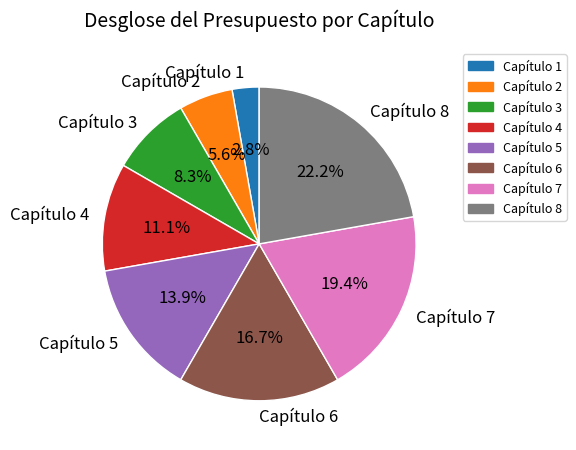

How many slices are in this pie chart?

8